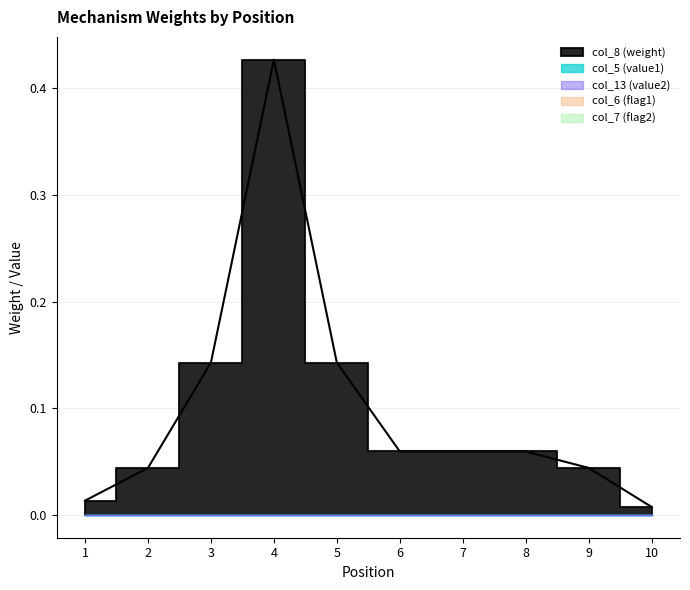

Rank the categories by col_13 (value2) value from lowest to highest.

1, 10, 2, 9, 6, 7, 8, 3, 5, 4